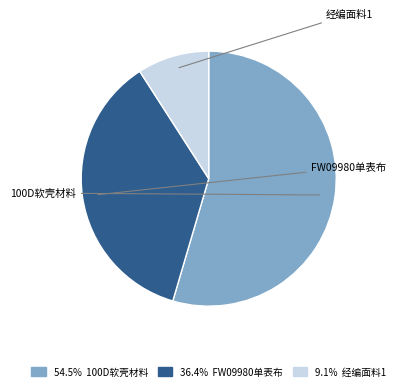

Does any single category account for the majority?

Yes